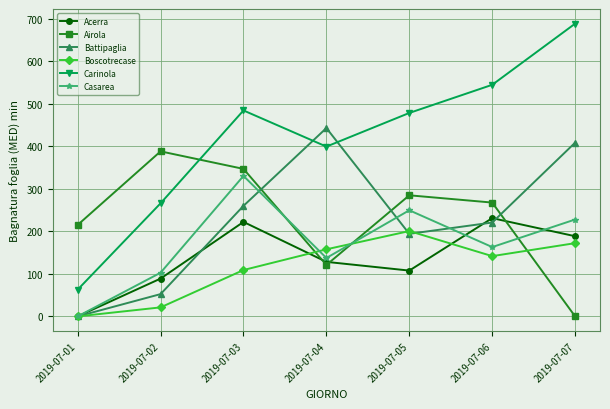

Rank the series by their maximum value, from highest to lowest.

Carinola, Battipaglia, Airola, Casarea, Acerra, Boscotrecase